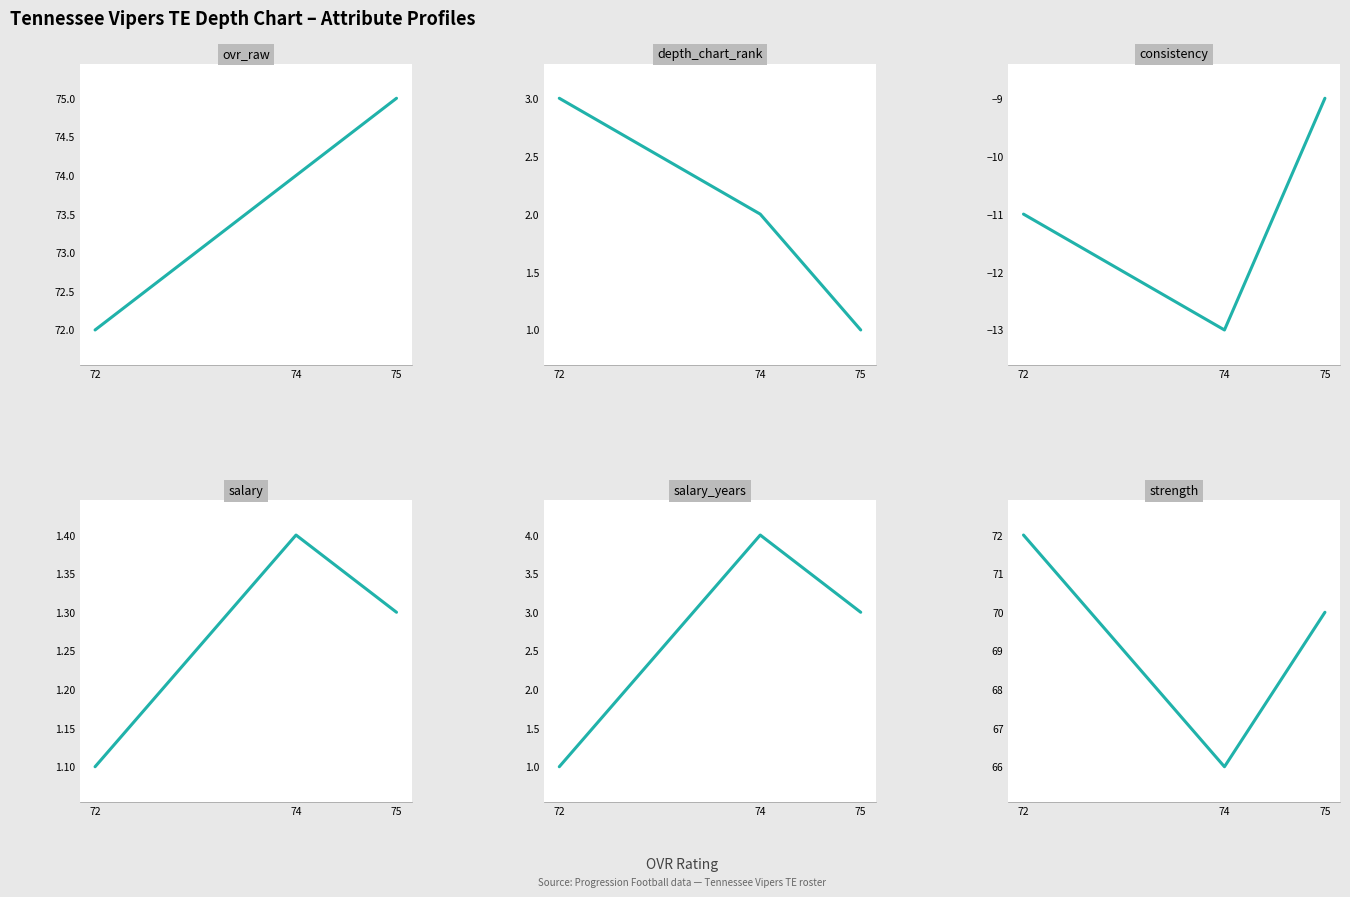

What is the spread (max minus min) of values at 75?

84.0